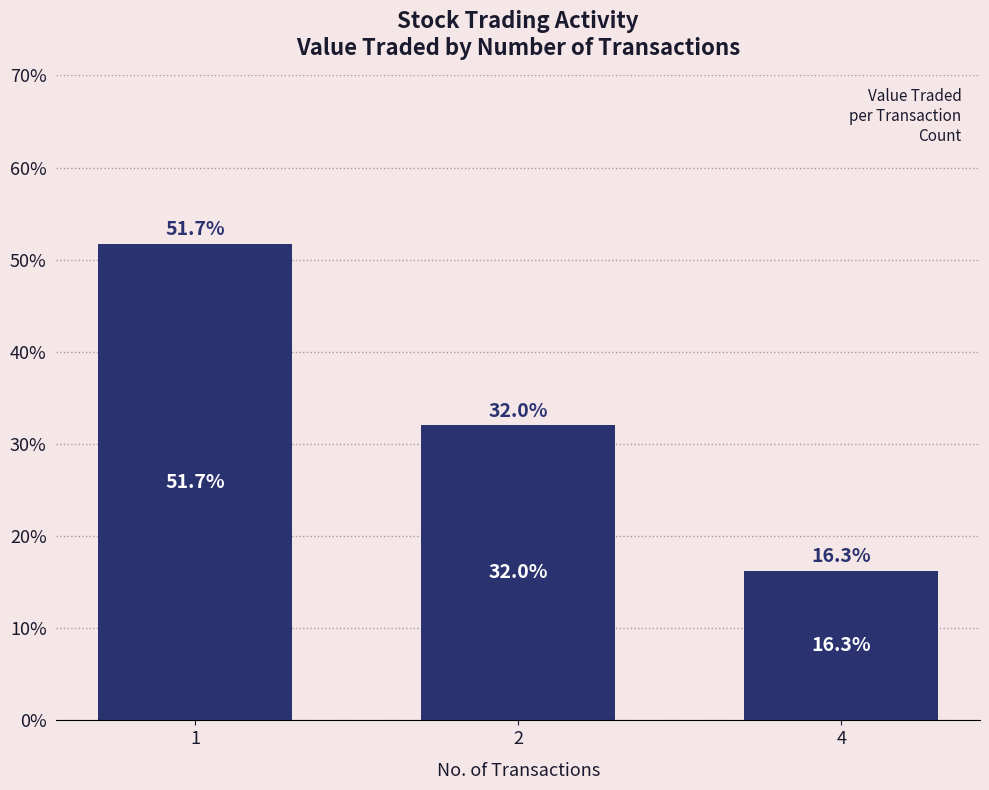

True or false: the data shows 16.3 at 4.

True